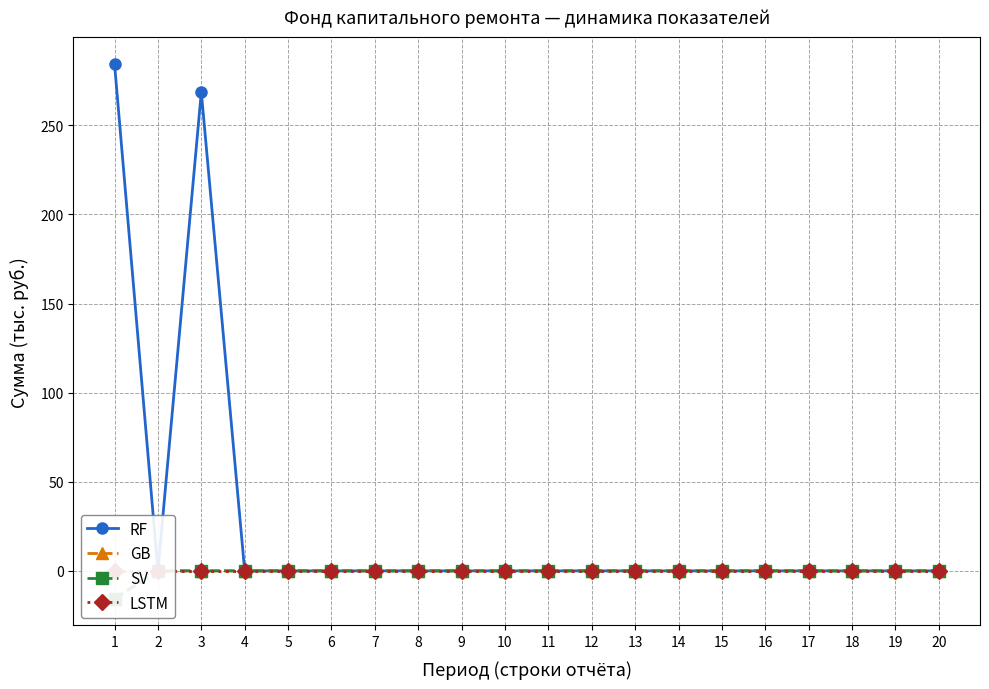

The SV series shows -8.6 at 16. True or false?

False